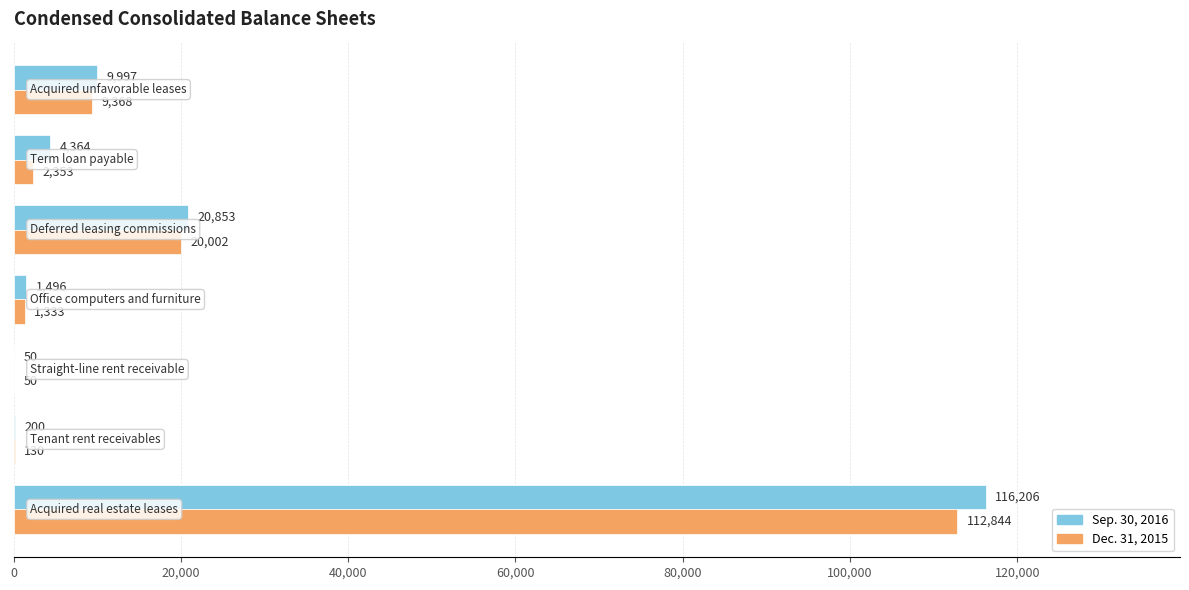

What is the sum of all Dec. 31, 2015 values?

146080